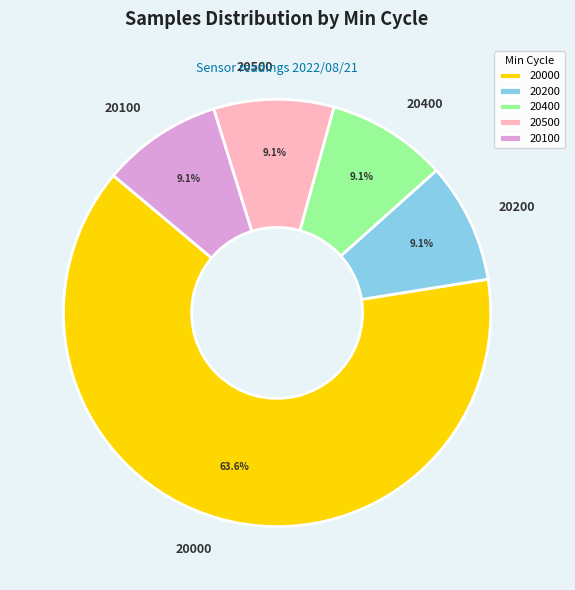

Which category has the biggest portion of the pie?

20000